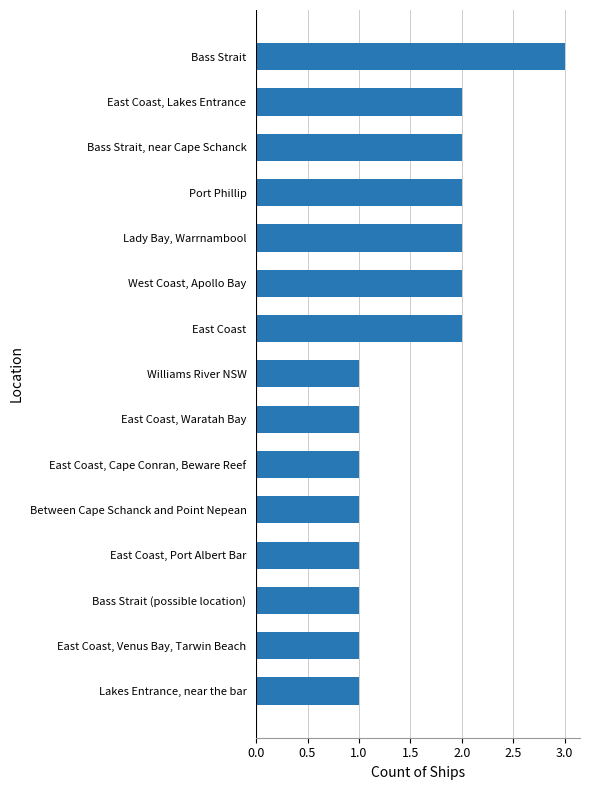

What is the sum of all values?

23